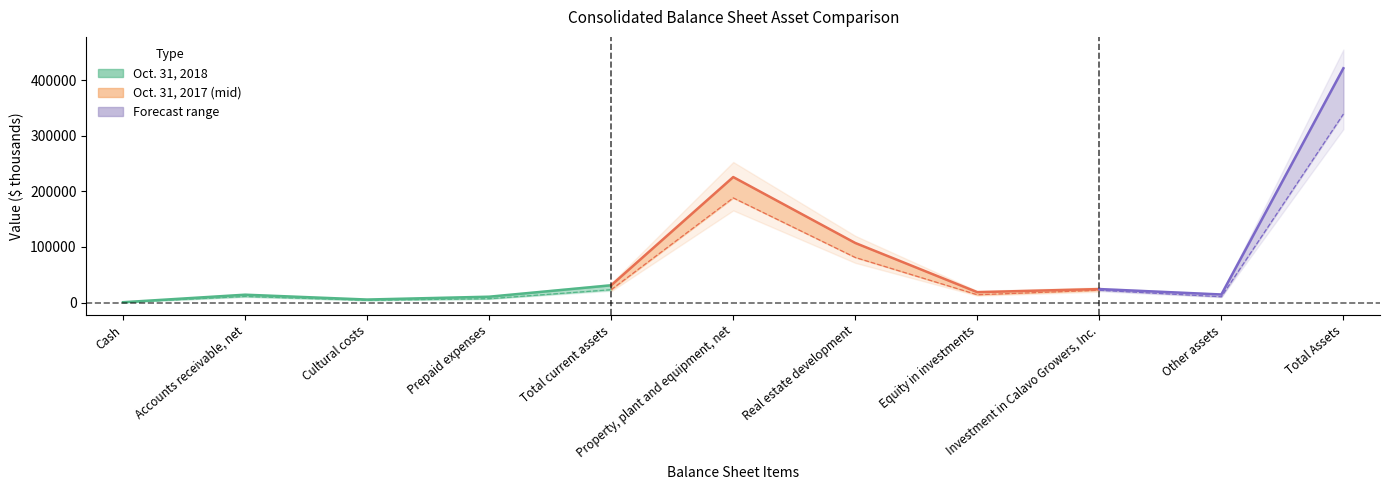

What position from the left is Accounts receivable, net?

2